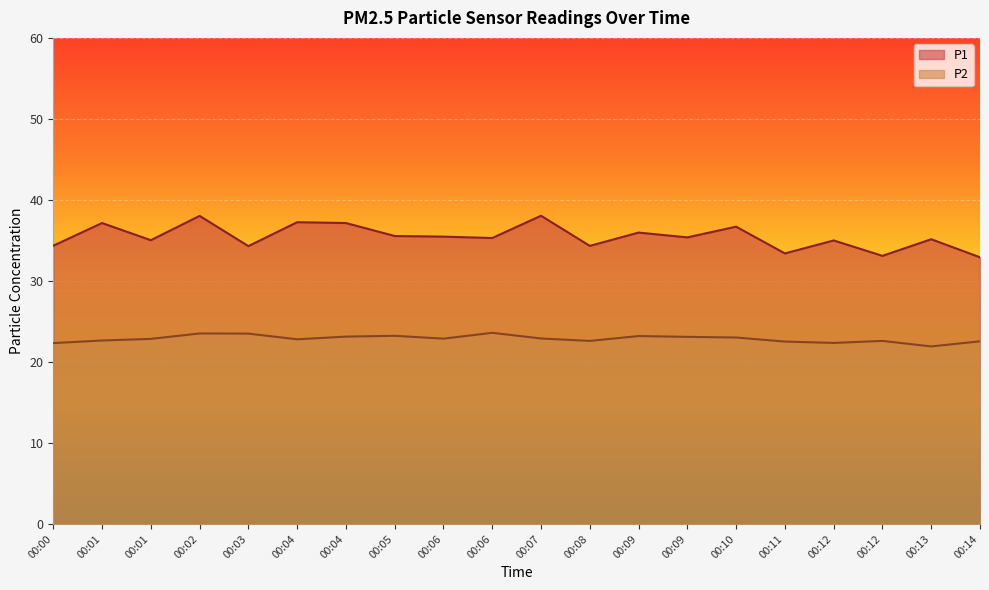

Reading right to left, list all the values displayed in this chart.

P1: 32.9	35.1	33.1	35.0	33.4	36.7	35.4	36.0	34.3	38.0	35.3	35.5	35.5	37.1	37.2	34.3	38.0	35.0	37.1	34.4
P2: 22.6	21.9	22.6	22.4	22.5	23.0	23.1	23.2	22.6	22.9	23.6	22.9	23.2	23.1	22.8	23.5	23.5	22.9	22.6	22.3